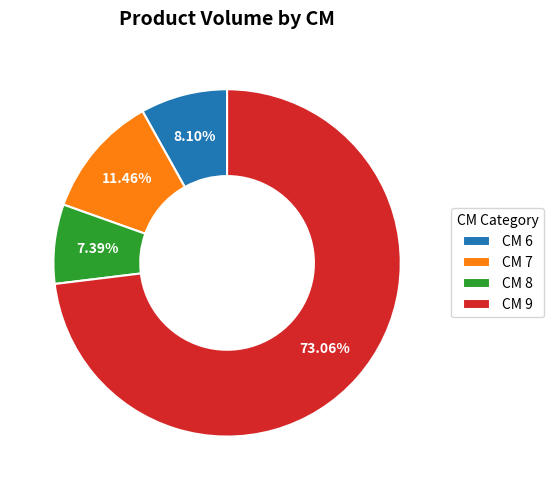

Do CM 7 and CM 6 together represent more than half of the pie?

No